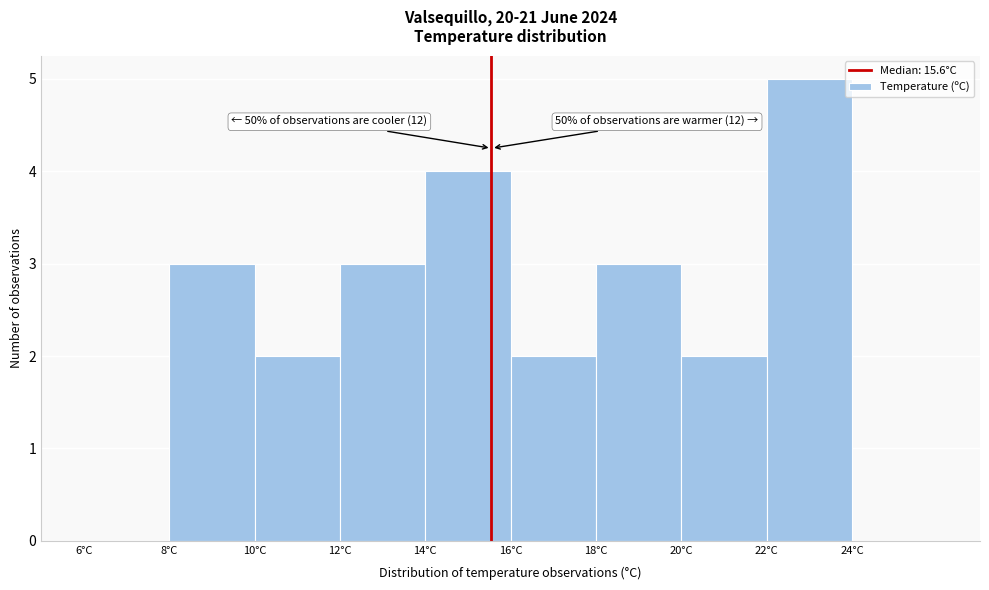

Over which range of the x-axis is the bar tallest?

22 to 24